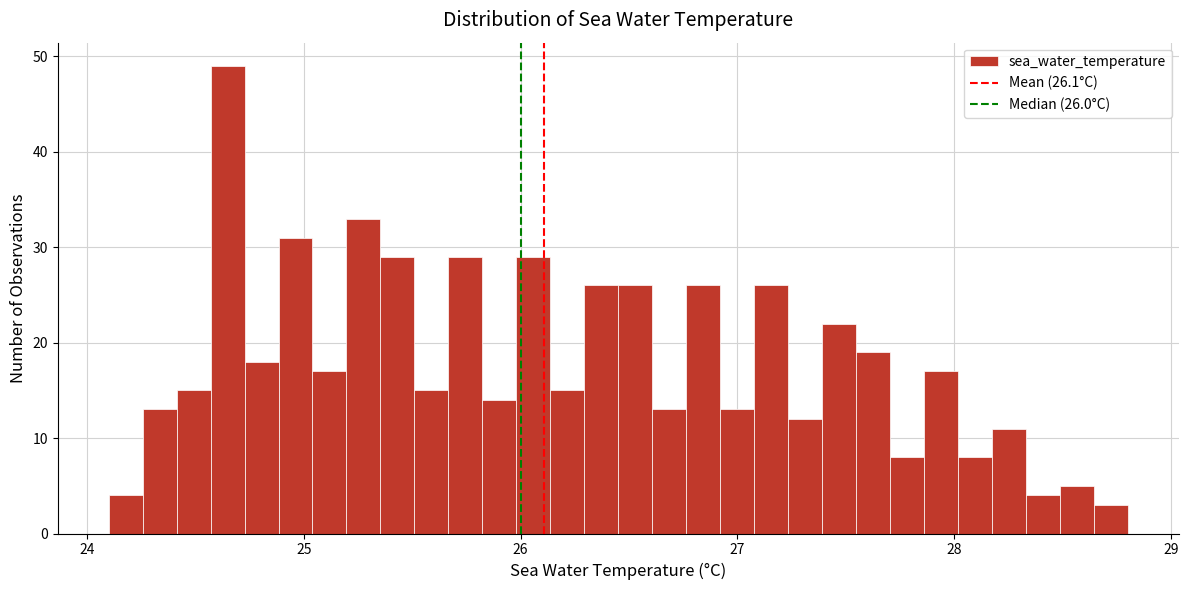

Read against the x-axis, roughly where is the centre of the tallest bar?

24.6